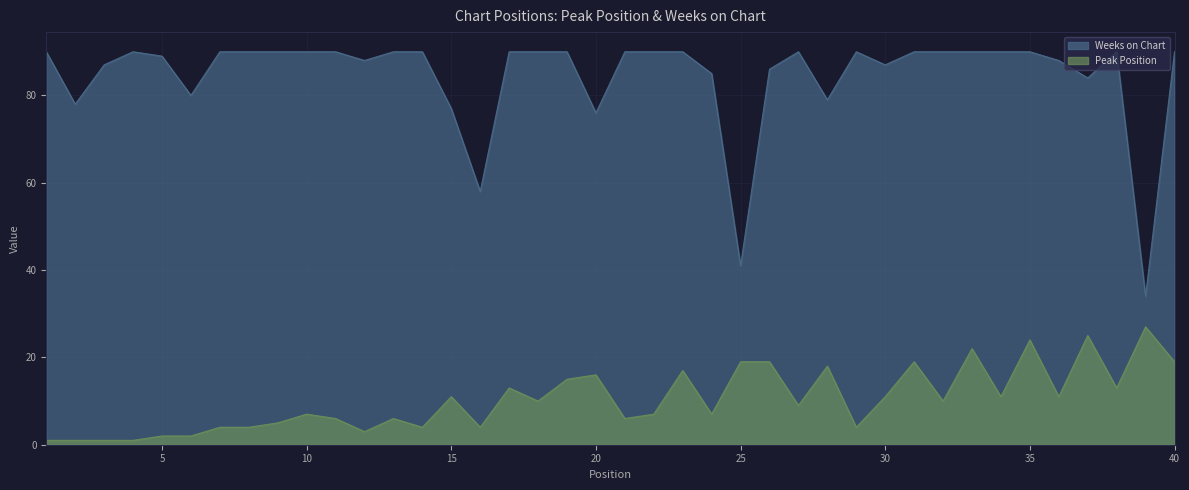

What is the difference between the maximum and minimum values in the Peak Position series?

26